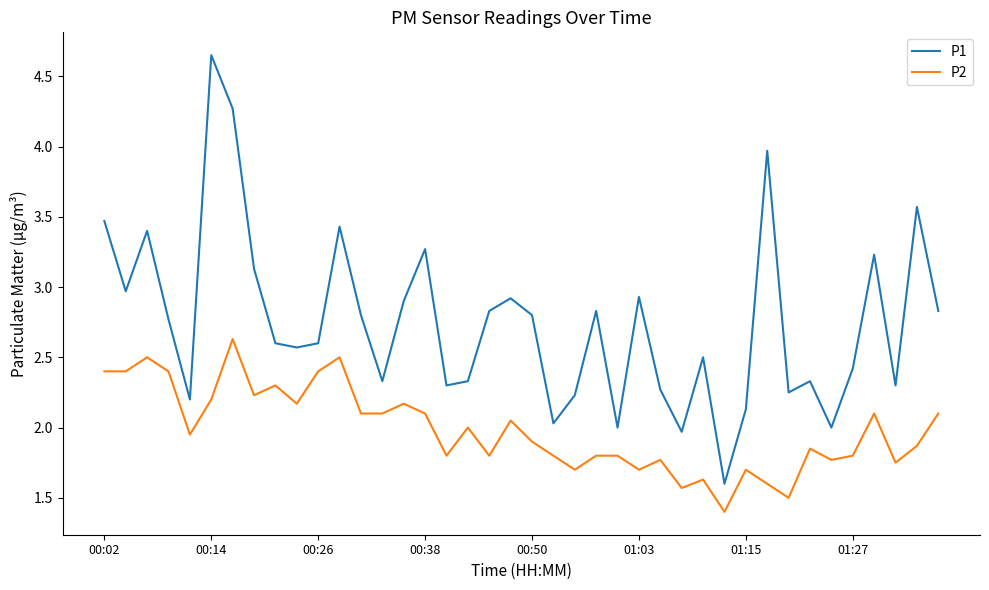

Which series has the widest spread of values?

P1